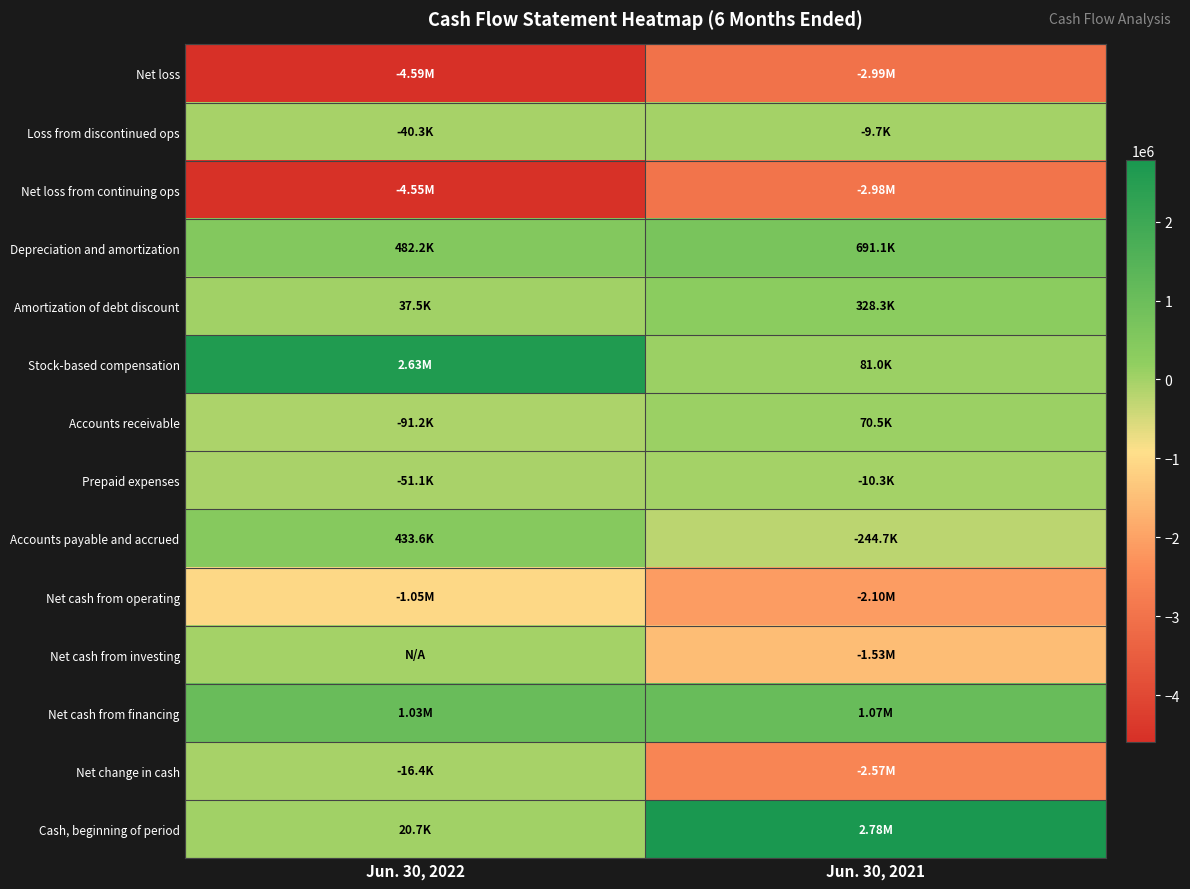

What is the minimum value shown in the chart?

-4594215